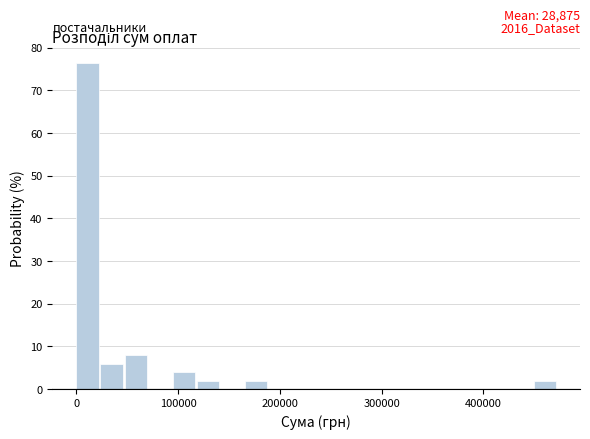

Around what value on the x-axis is the tallest bar? Give the approximate position of its centre, as read against the axis.

10000